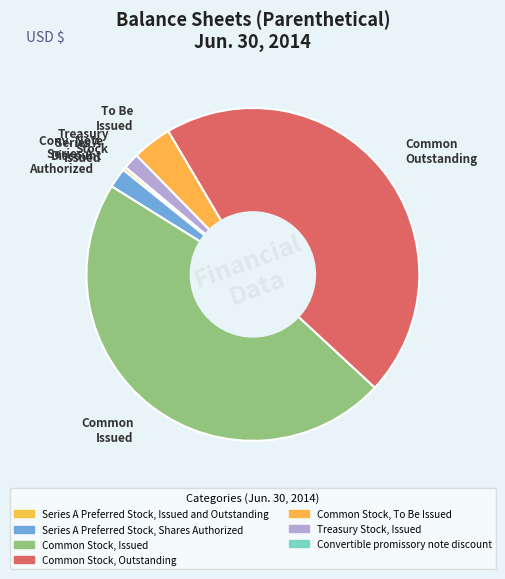

Between Series A Authorized and Common Issued, which is larger?

Common Issued